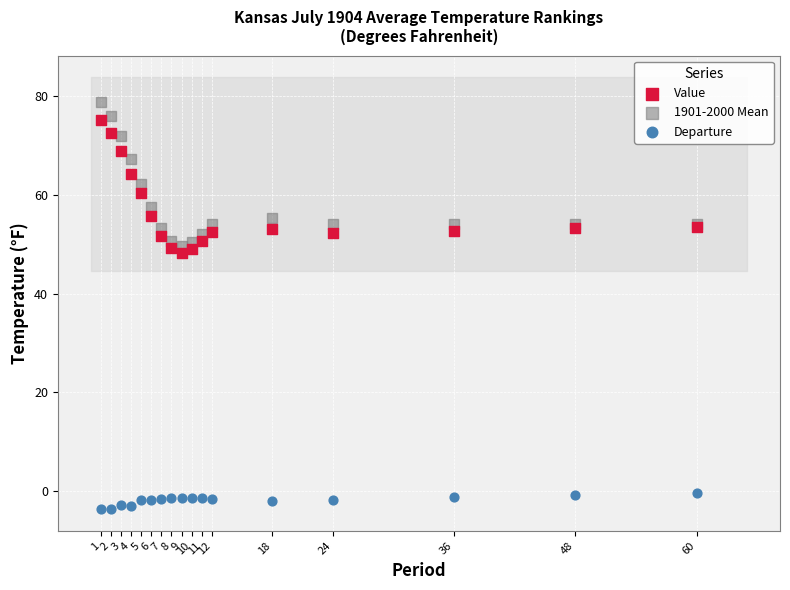

Which series reaches the maximum Y coordinate?

1901-2000 Mean